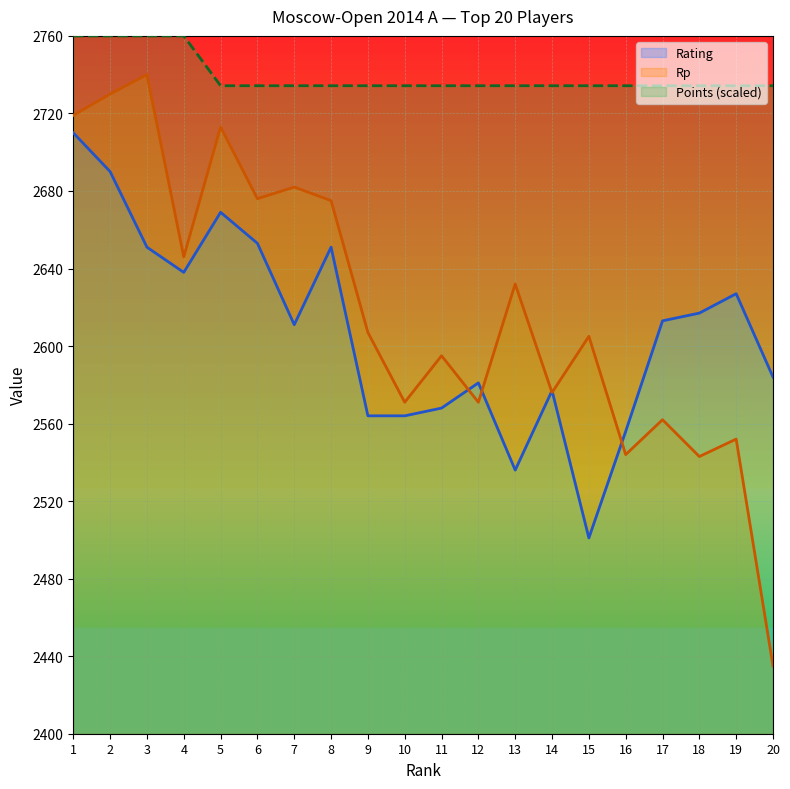

At which category does Rp reach its first local peak?

3